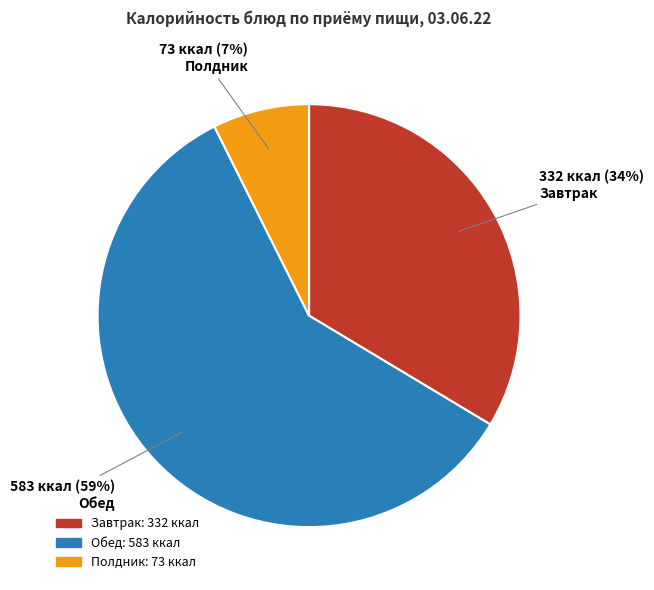

Which category has the biggest portion of the pie?

Обед